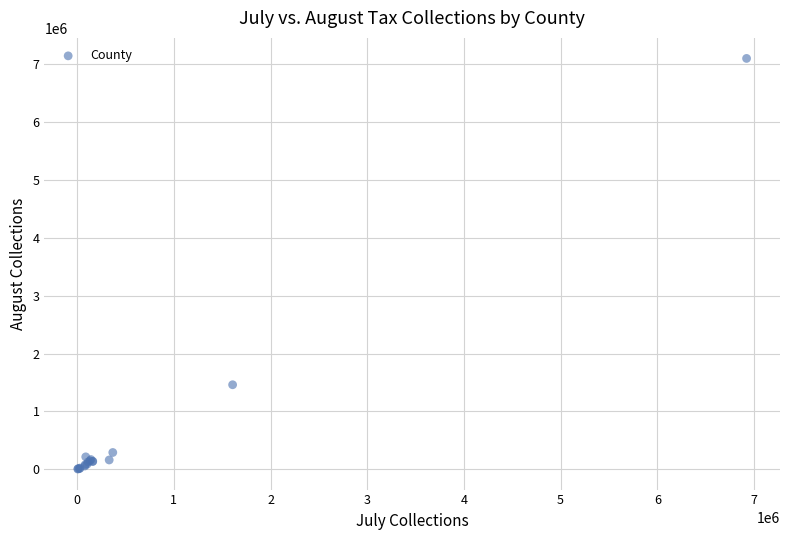

What Y value in the scatter plot is closest to 3550874?

1460882.2